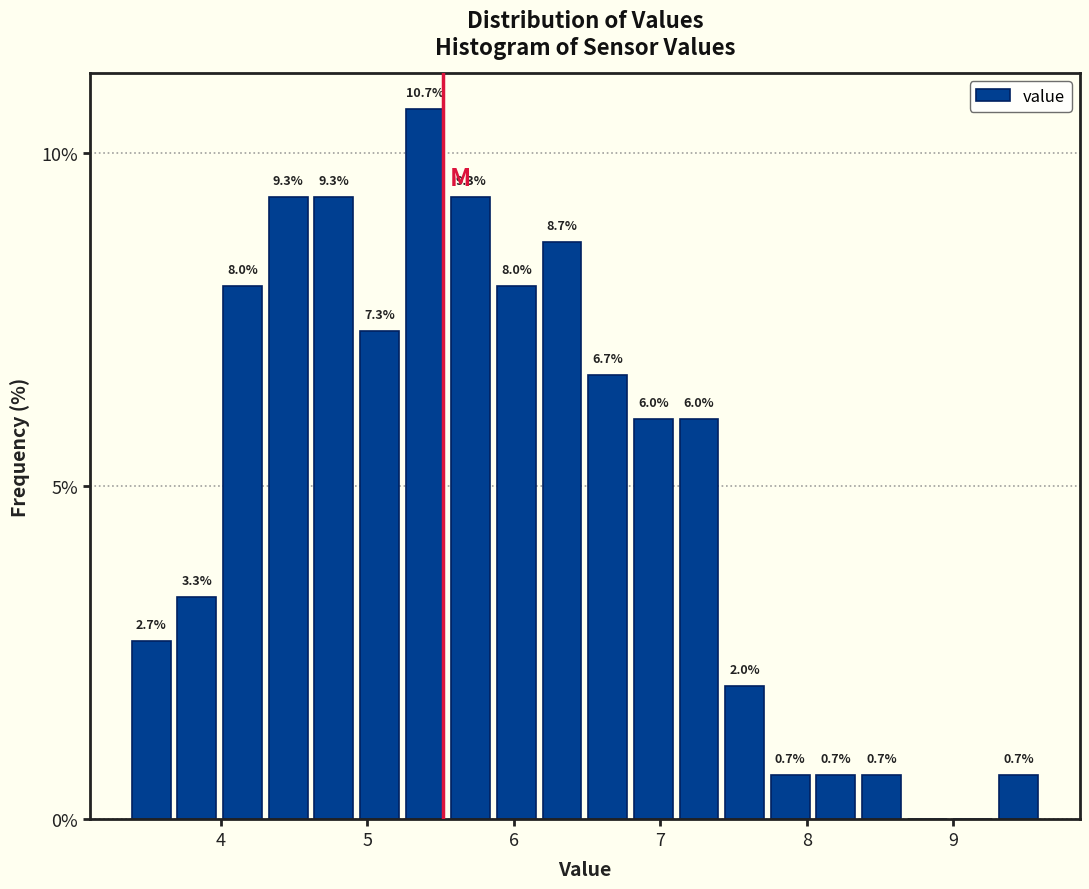

Read against the x-axis, roughly where is the centre of the tallest bar?

5.4